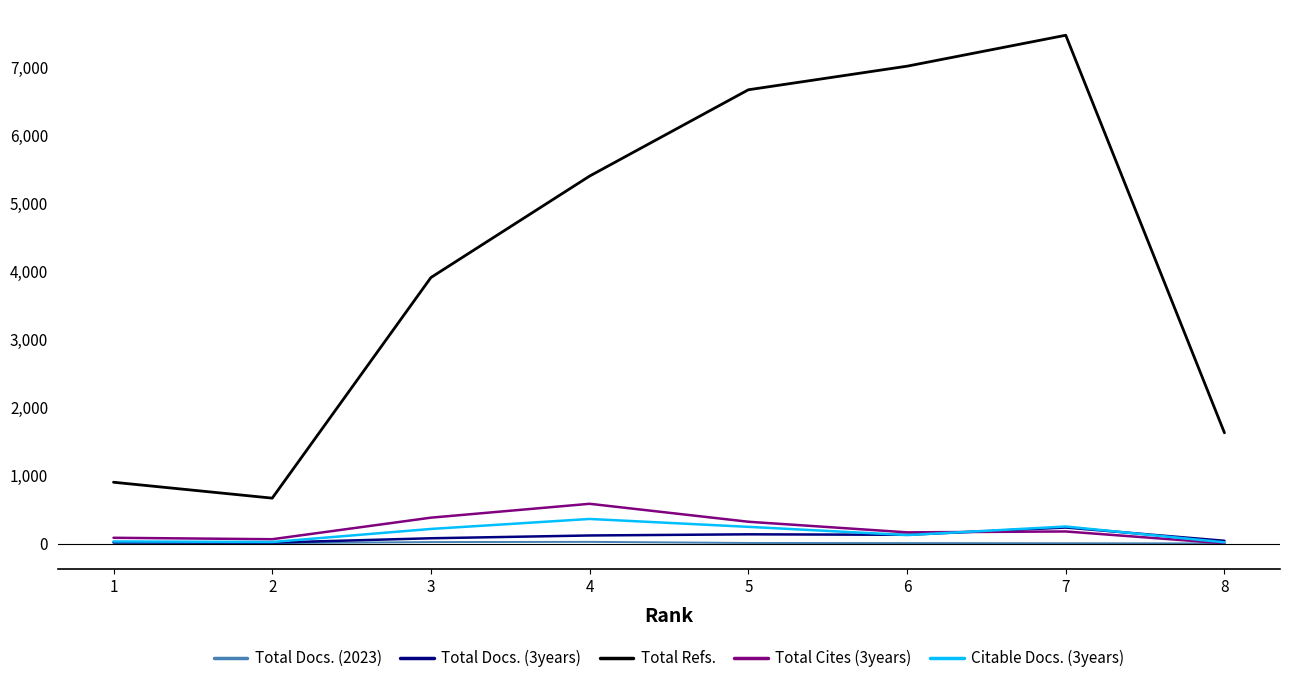

True or false: Total Refs. and Total Docs. (3years) cross at least once.

False